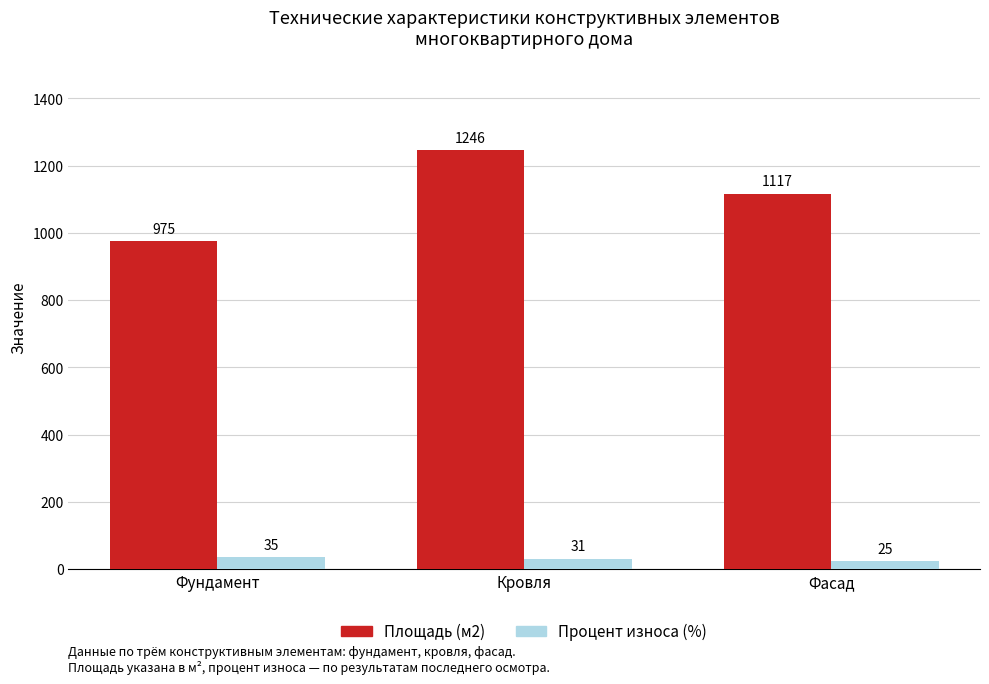

What is the value of the Площадь (м2) bar at the 2nd from the left?

1246